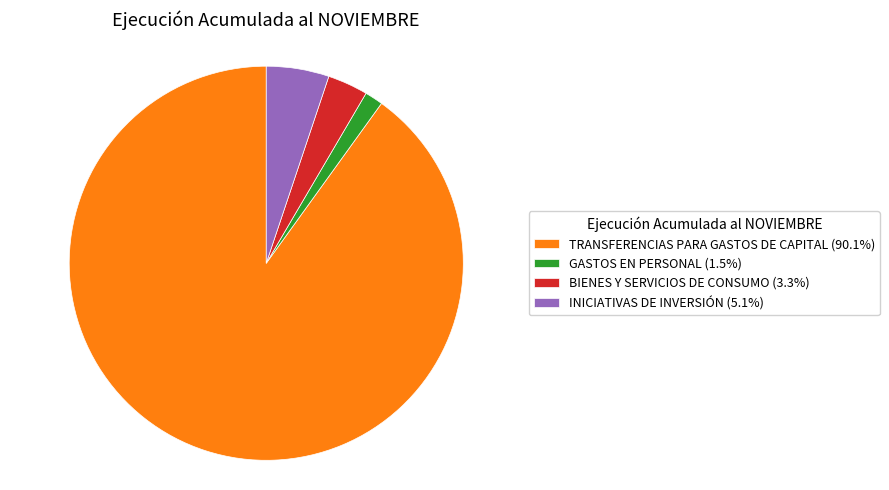

Is TRANSFERENCIAS PARA GASTOS DE CAPITAL (90.1%) the majority of the pie?

Yes